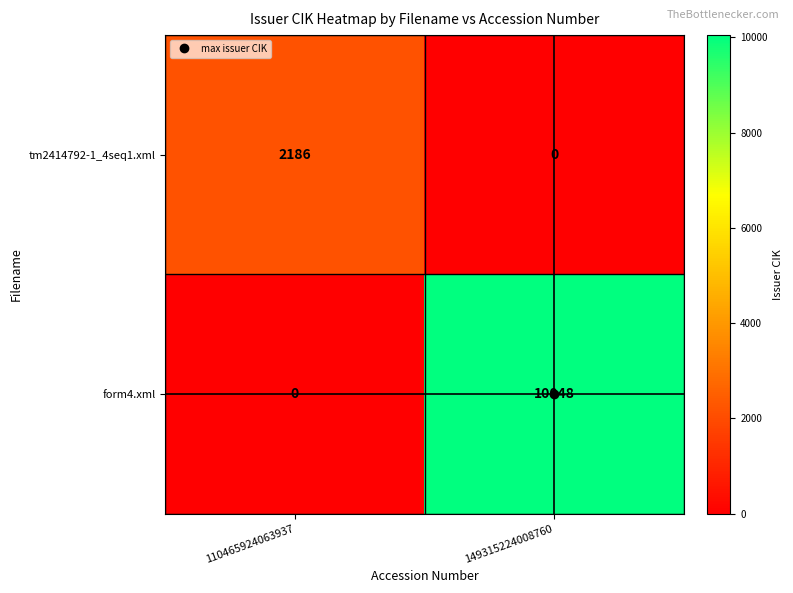

At which label does form4.xml reach its peak?

149315224008760